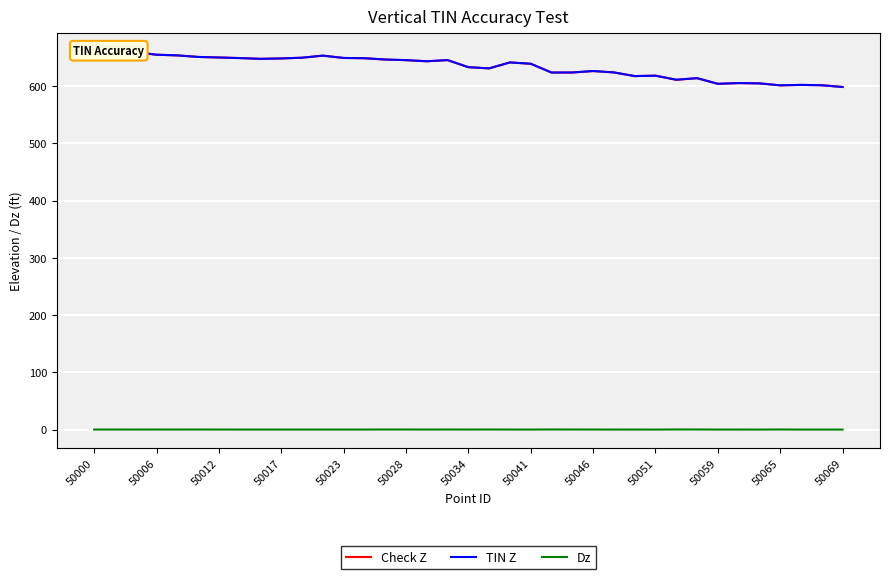

At how many categories does at least one series exceed 41?

37